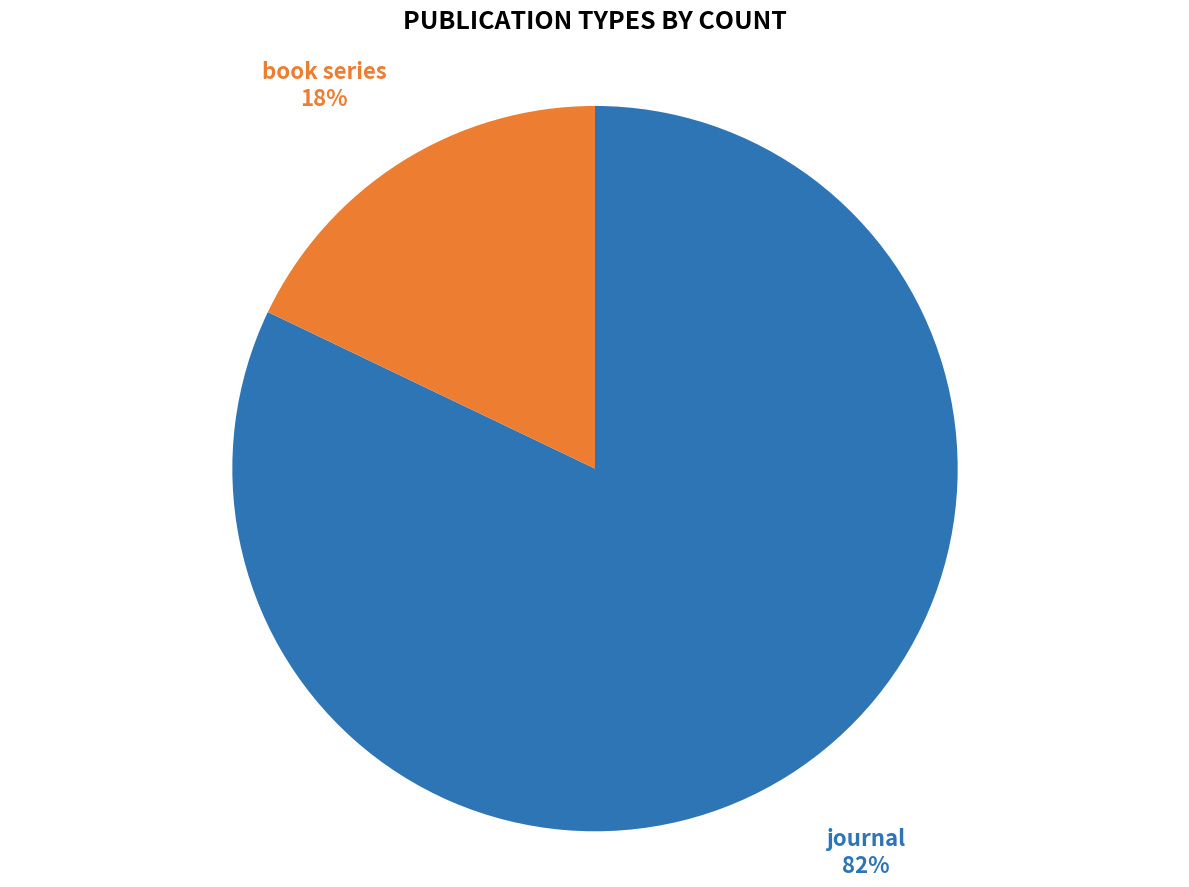

To the nearest percent, what is the average slice percentage?

50%